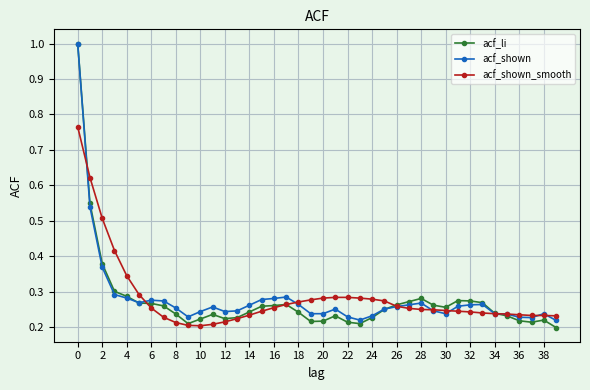

What is the maximum value shown in the chart?

1.0